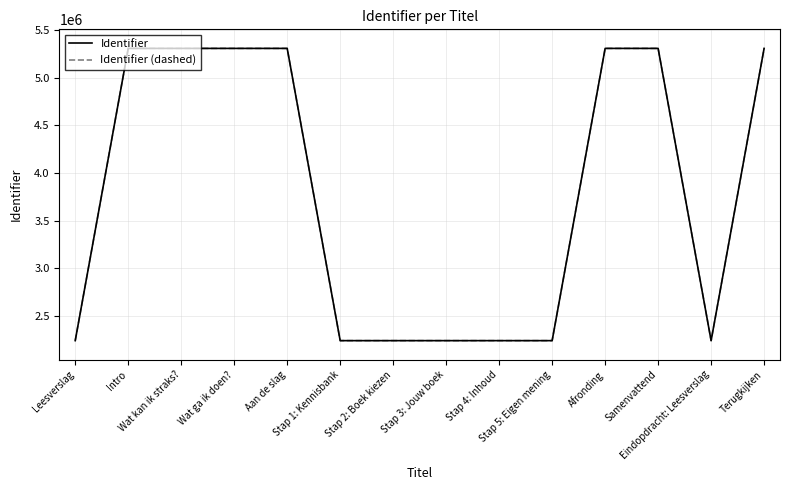

Which series changed the most between Wat kan ik straks? and Stap 1: Kennisbank?

Identifier